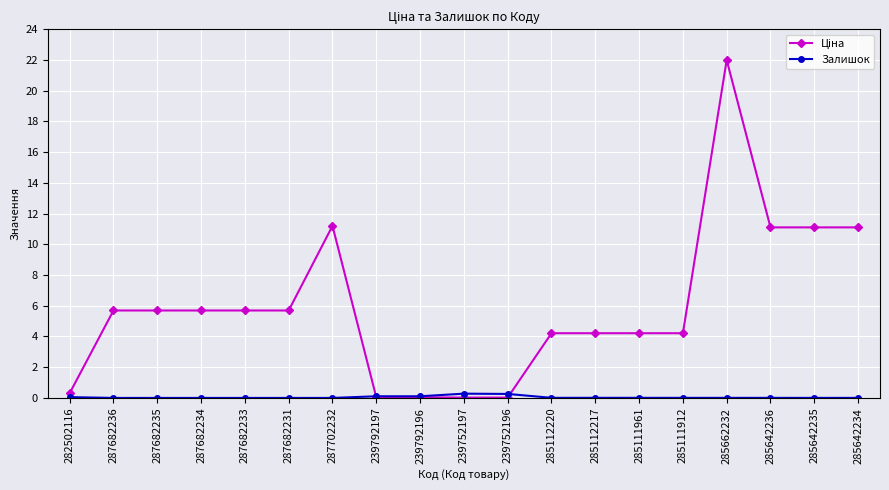

What is the maximum value shown in the chart?

22.0